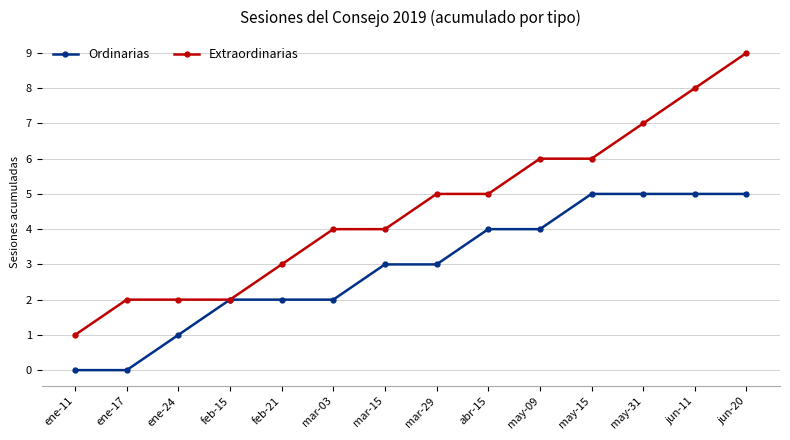

At which category is the sum across all series the highest?

jun-20